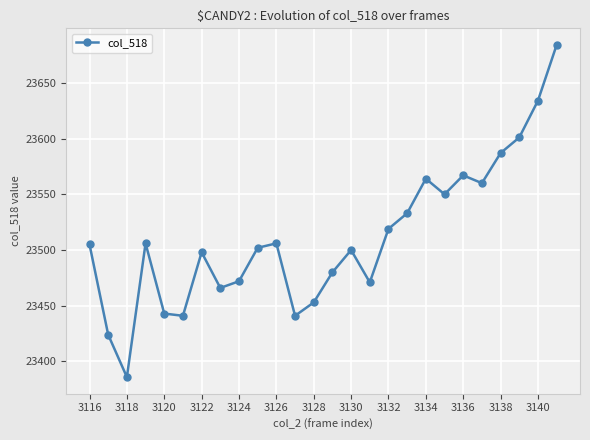

True or false: the data has more than 1 interior local peaks.

True